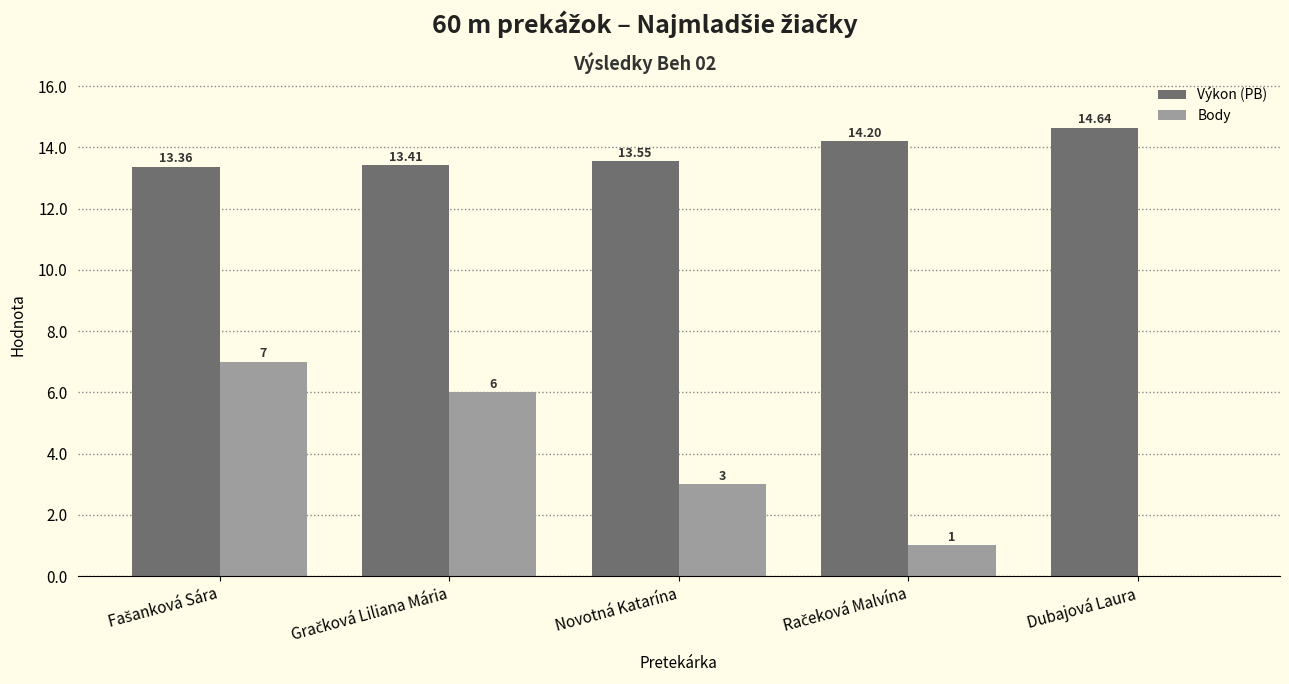

At which label does Výkon (PB) reach its peak?

Dubajová Laura